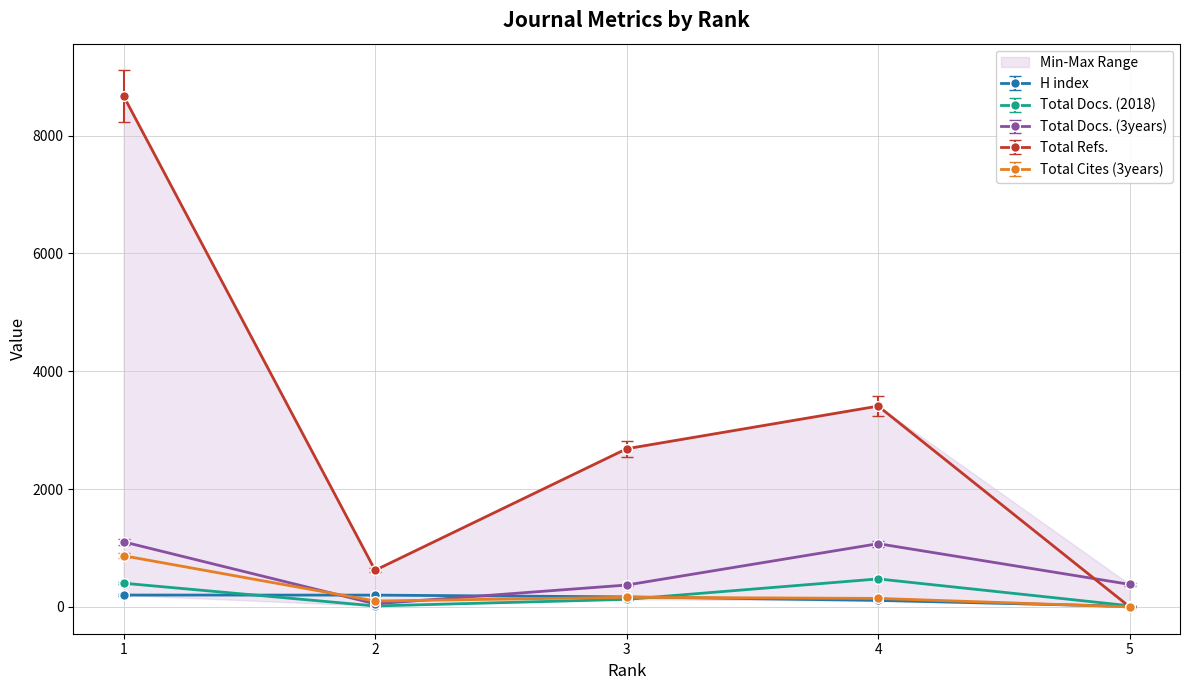

Is the value of Total Docs. (2018) at 1 greater than the value of H index at 4?

Yes